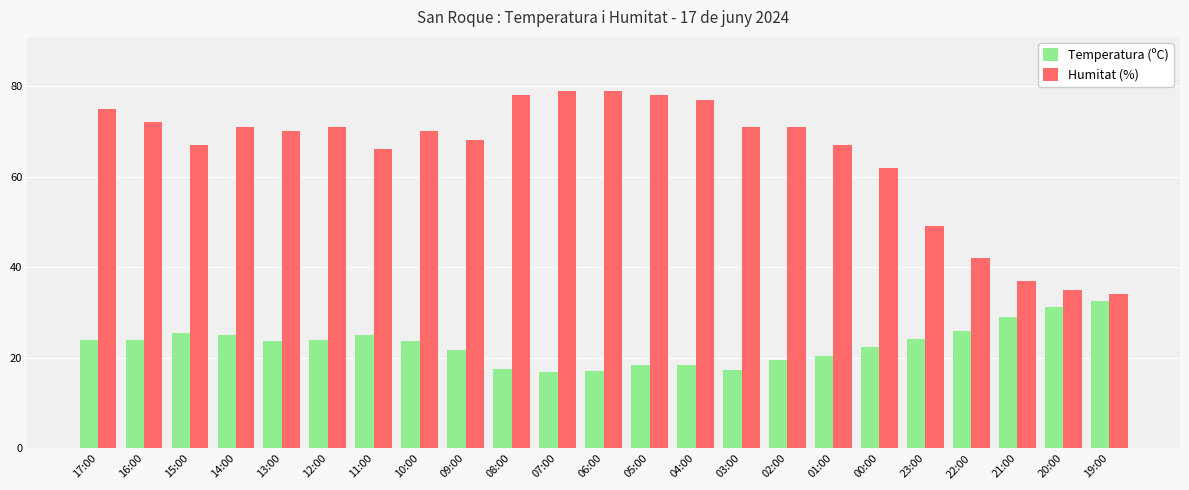

What is the sum of the Temperatura (ºC) values at 23:00 and 12:00?

48.2